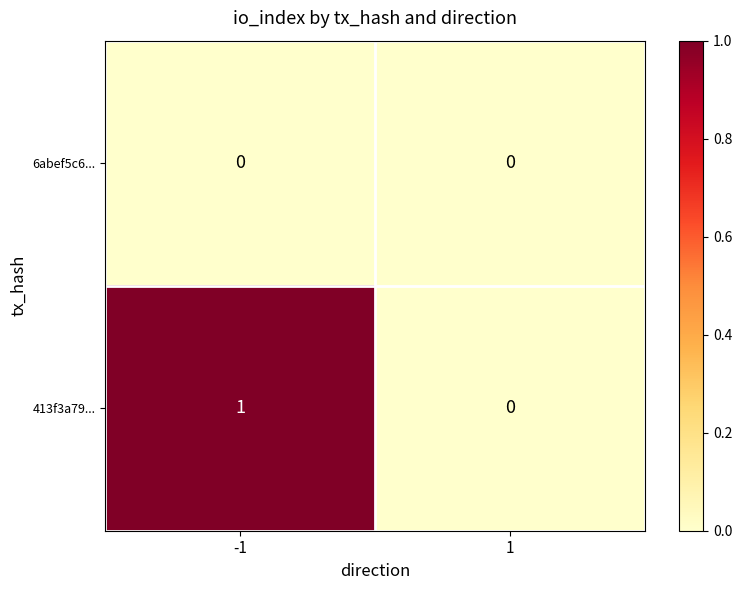

What is the greatest value displayed?

1